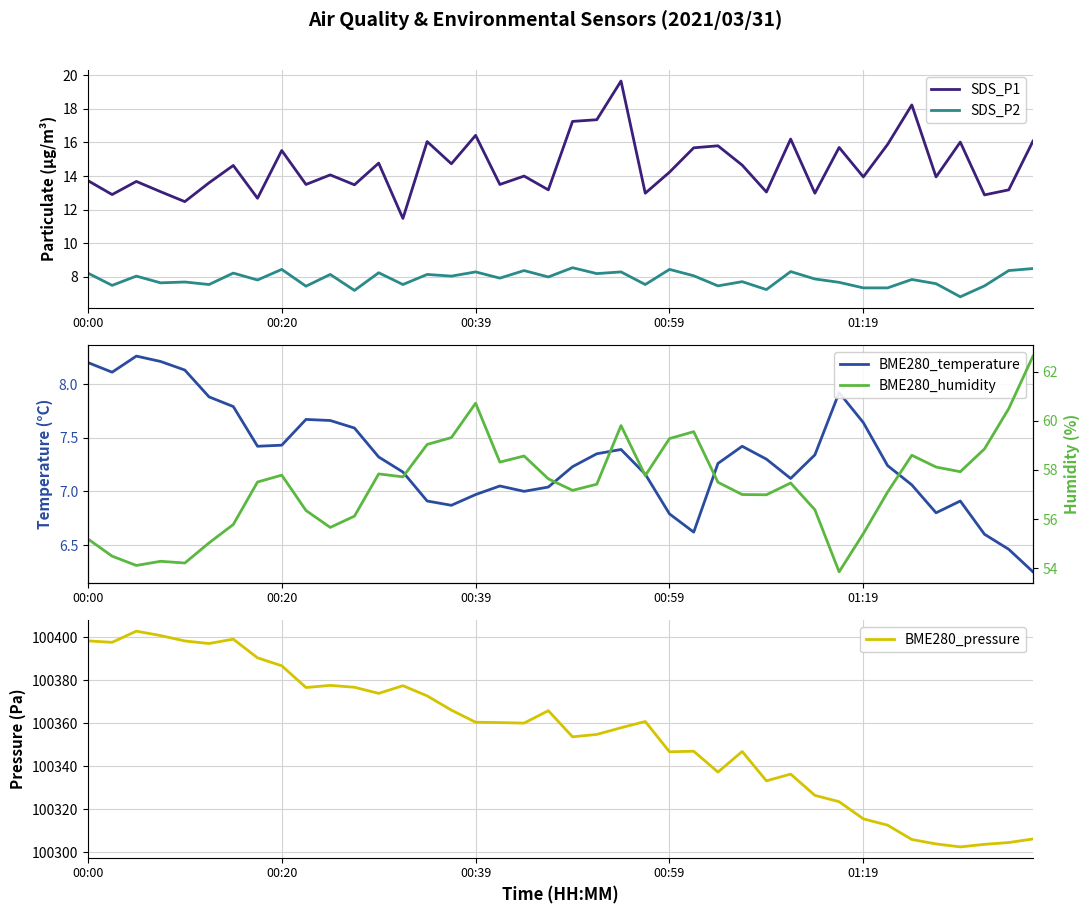

True or false: SDS_P1 and SDS_P2 cross at least once.

False